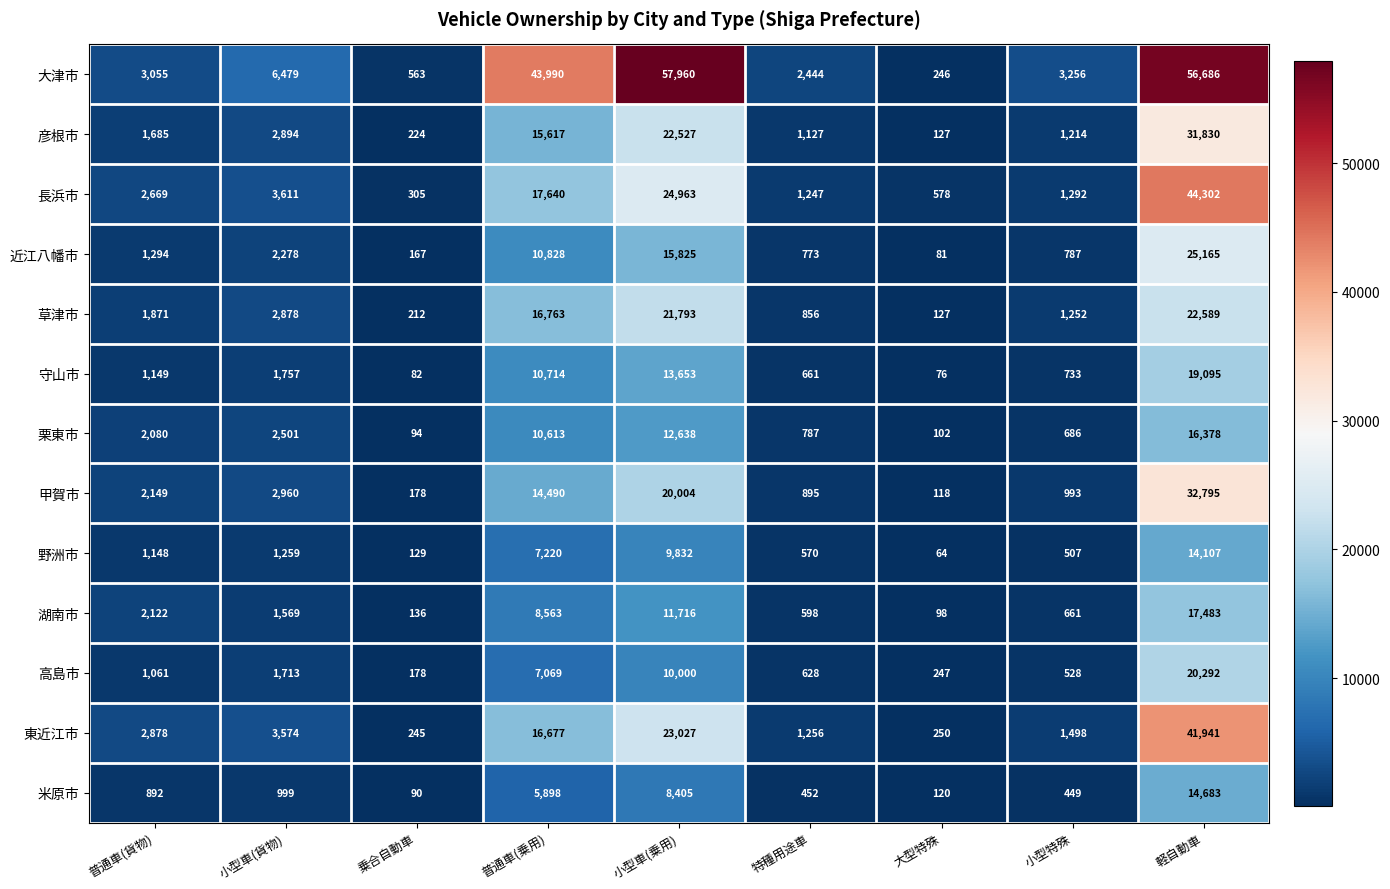

Read the 高島市 value at 軽自動車, to the nearest 50.

20300